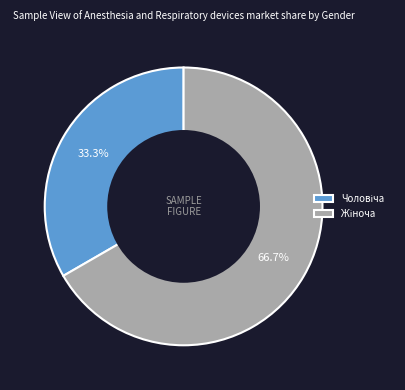

Is there a majority slice in this chart?

Yes